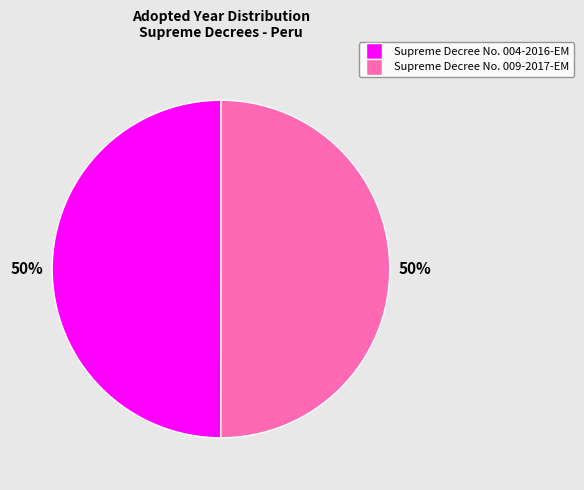

Is the sum of Supreme Decree No. 009-2017-EM and Supreme Decree No. 004-2016-EM greater than half?

Yes